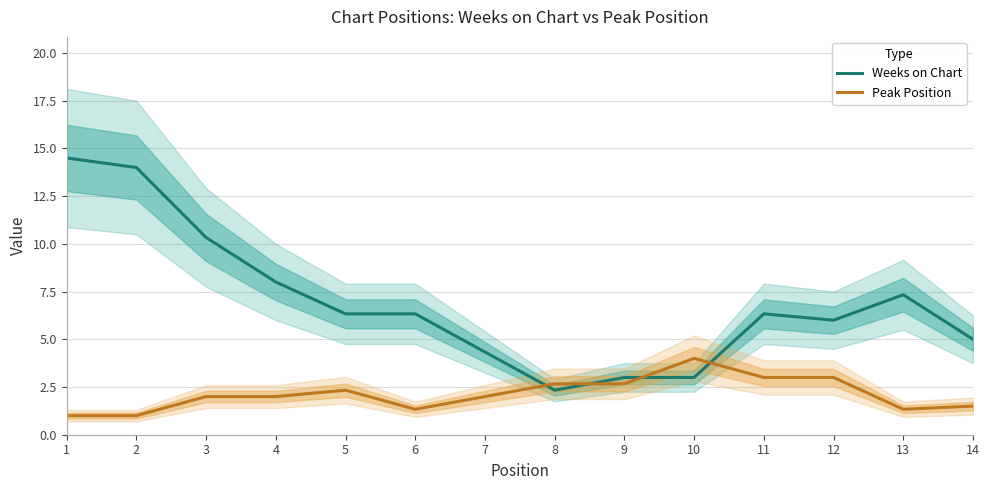

How many interior local valleys does the Peak Position series have?

2